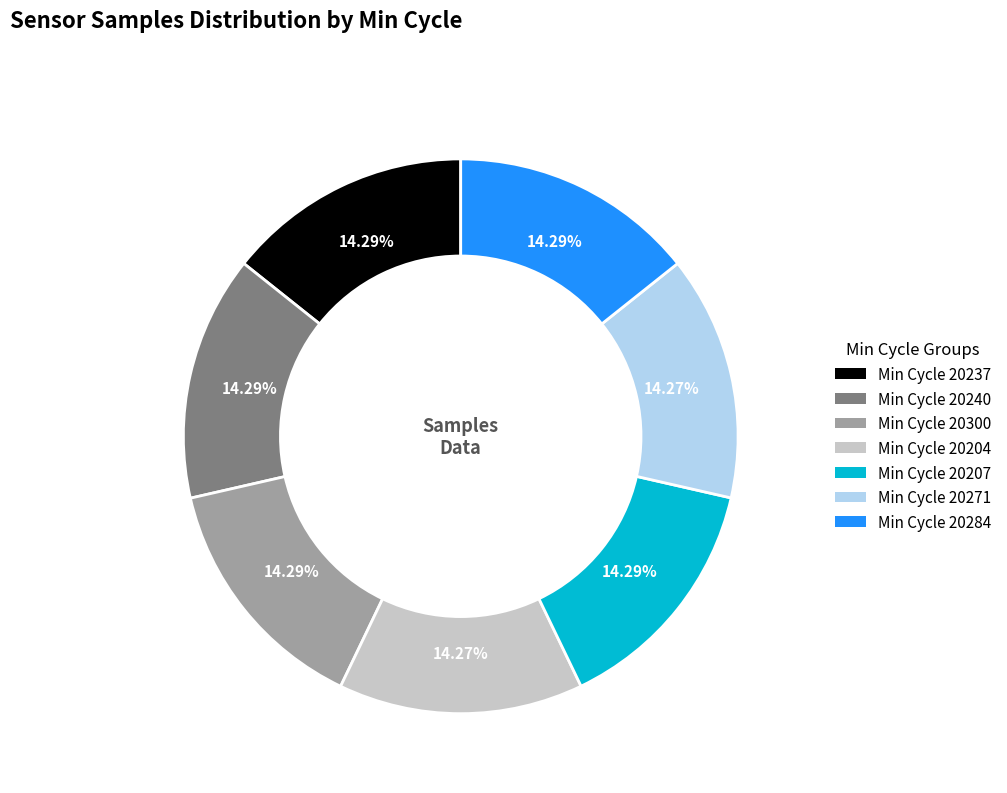

Is there any slice that represents more than half of the pie?

No